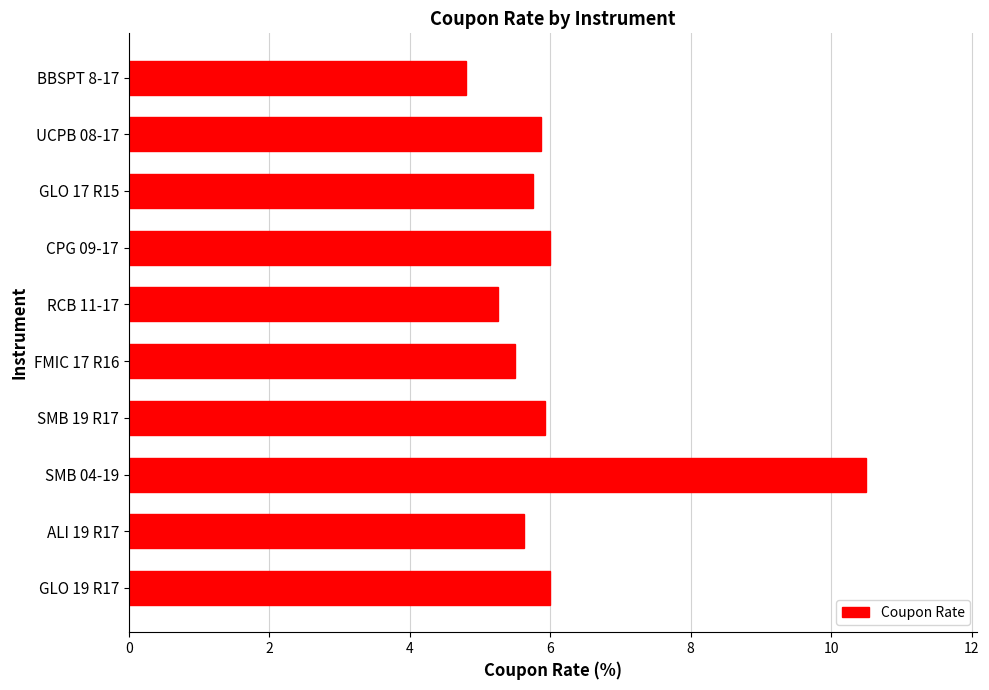

At which category does the chart reach its peak across all series?

SMB 04-19